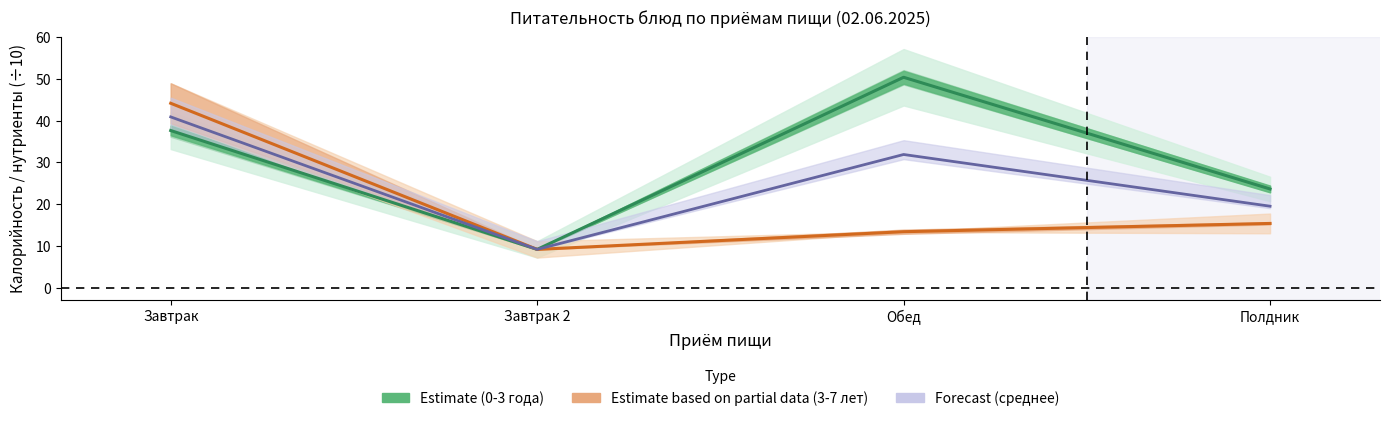

Reading left to right, list all the values displayed in this chart.

Estimate (0-3 года): Завтрак=37.7	Завтрак 2=9.2	Обед=50.4	Полдник=23.6
Estimate based on partial data (3-7 лет): Завтрак=44.2	Завтрак 2=9.2	Обед=13.4	Полдник=15.4
Forecast (среднее): Завтрак=40.9	Завтрак 2=9.2	Обед=31.9	Полдник=19.5